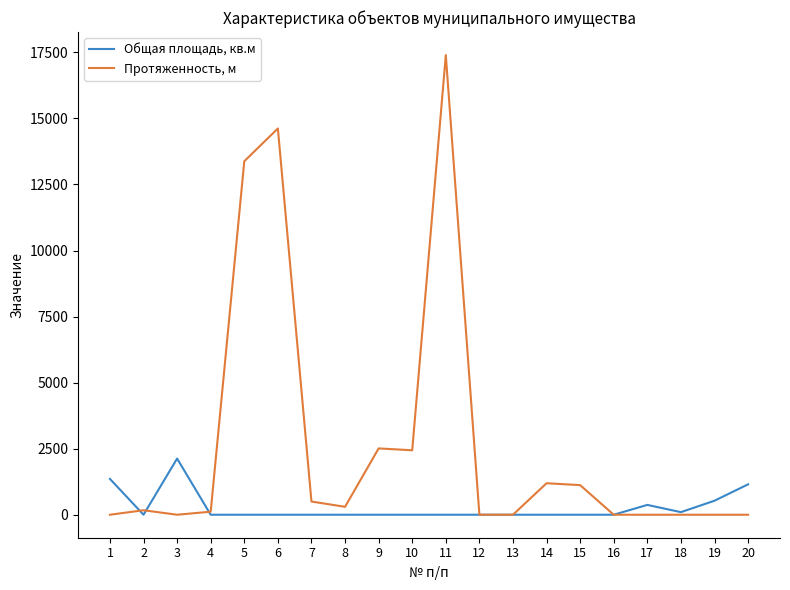

At how many categories does at least one series exceed 9143?

3